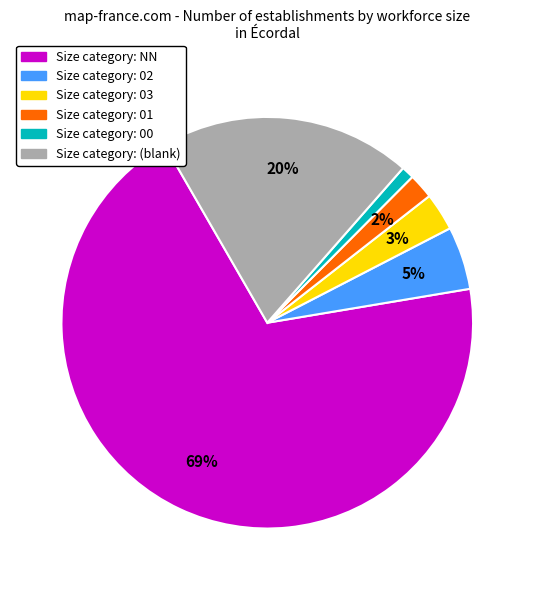

Does any single category account for the majority?

Yes